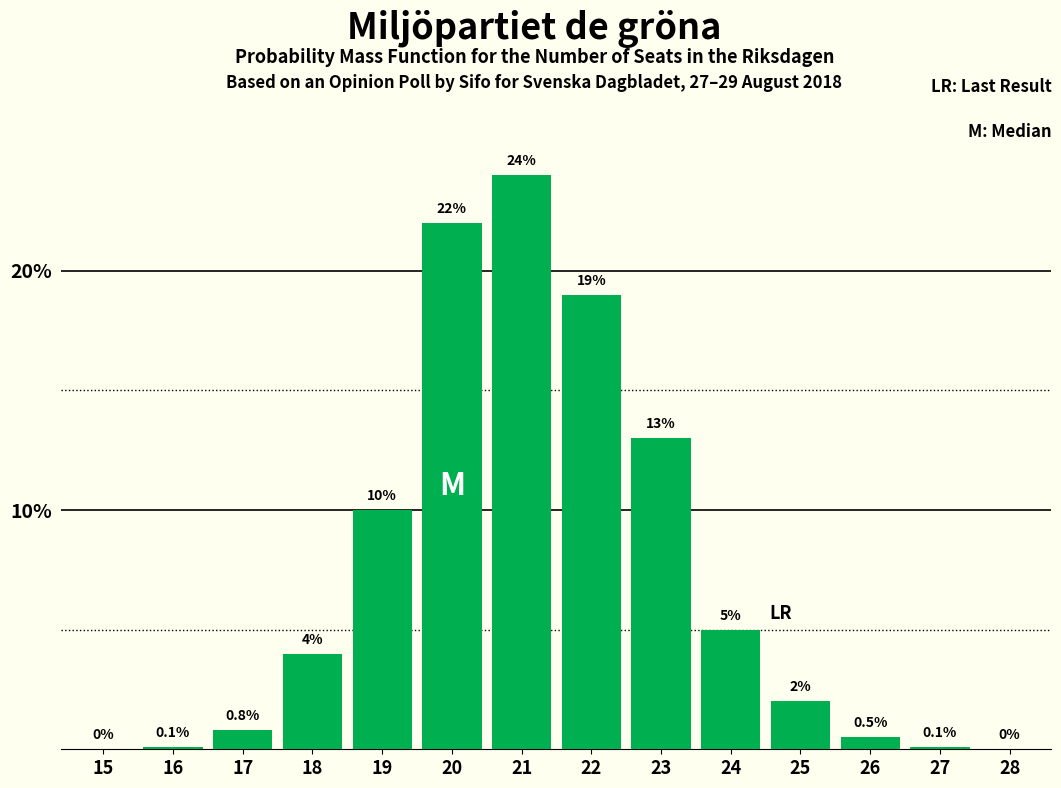

Reading left to right, what are all the values shown in this chart?

15=0.0	16=0.1	17=0.8	18=4.0	19=10.0	20=22.0	21=24.0	22=19.0	23=13.0	24=5.0	25=2.0	26=0.5	27=0.1	28=0.0